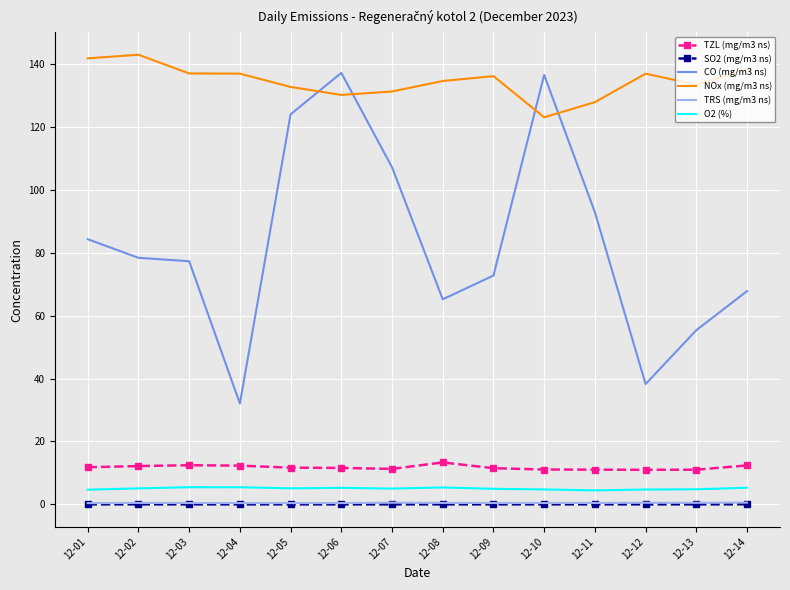

Is the value of TZL (mg/m3 ns) at 12-02 greater than the value of SO2 (mg/m3 ns) at 12-10?

Yes